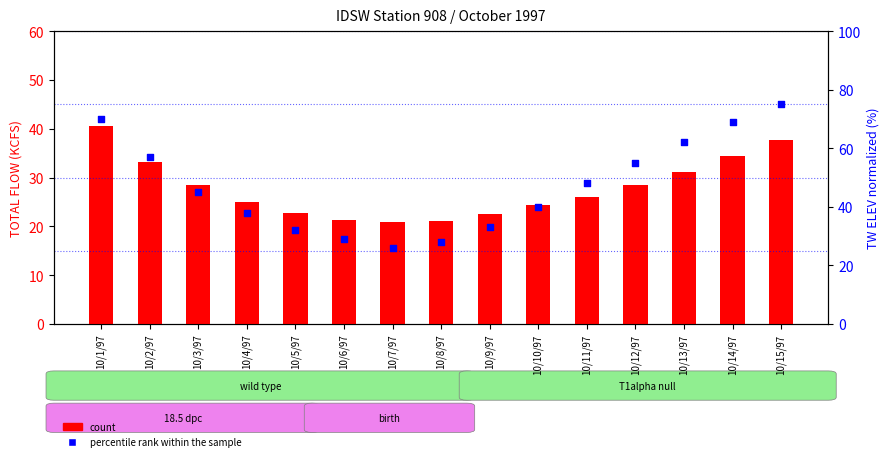

Which series reaches the maximum Y coordinate?

percentile rank within the sample